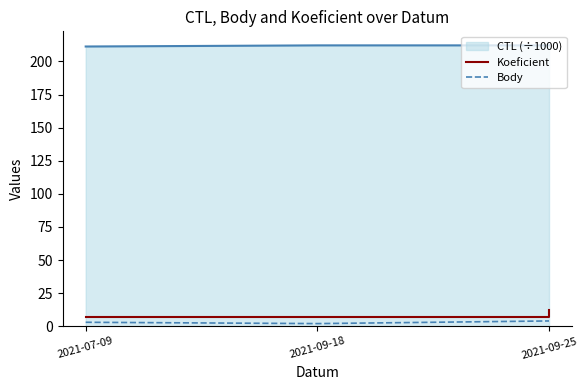

What is the lowest value of the Koeficient series?

7.0